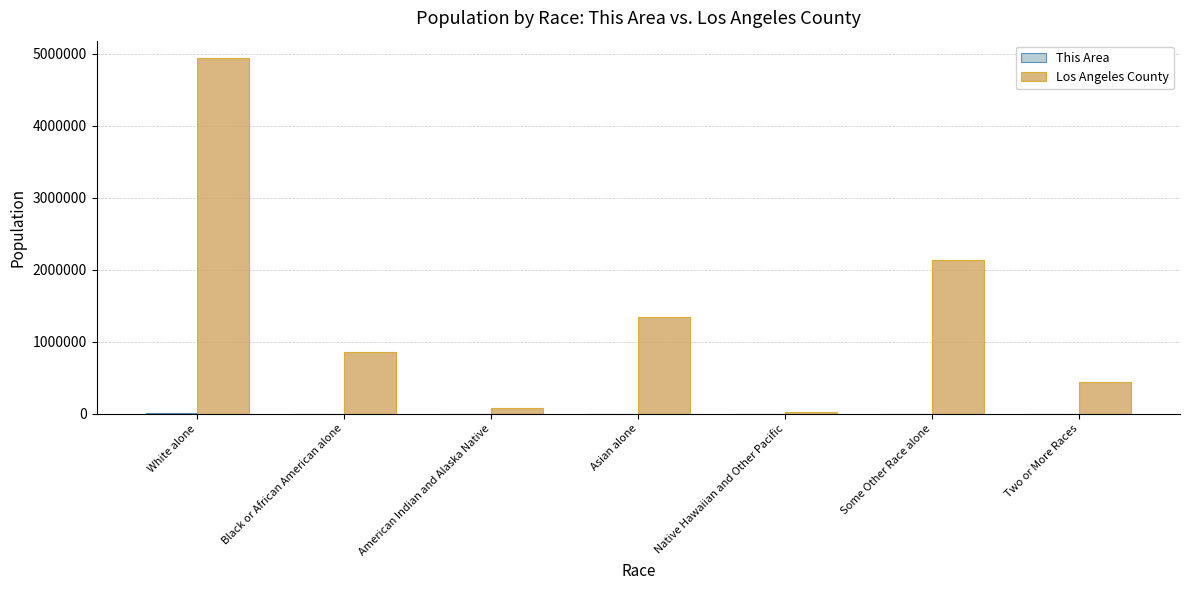

What is the sum of all Los Angeles County values?

9818605